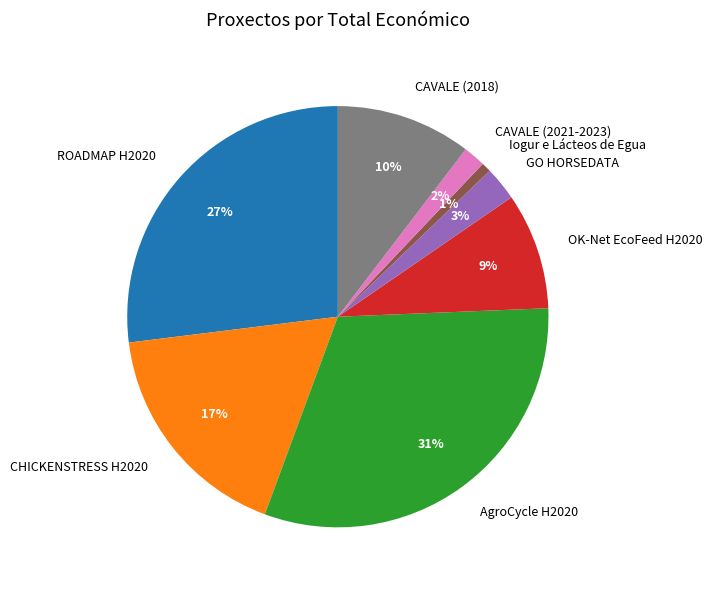

To the nearest percent, what is the difference between the GO HORSEDATA and ROADMAP H2020 slice percentages?

24%